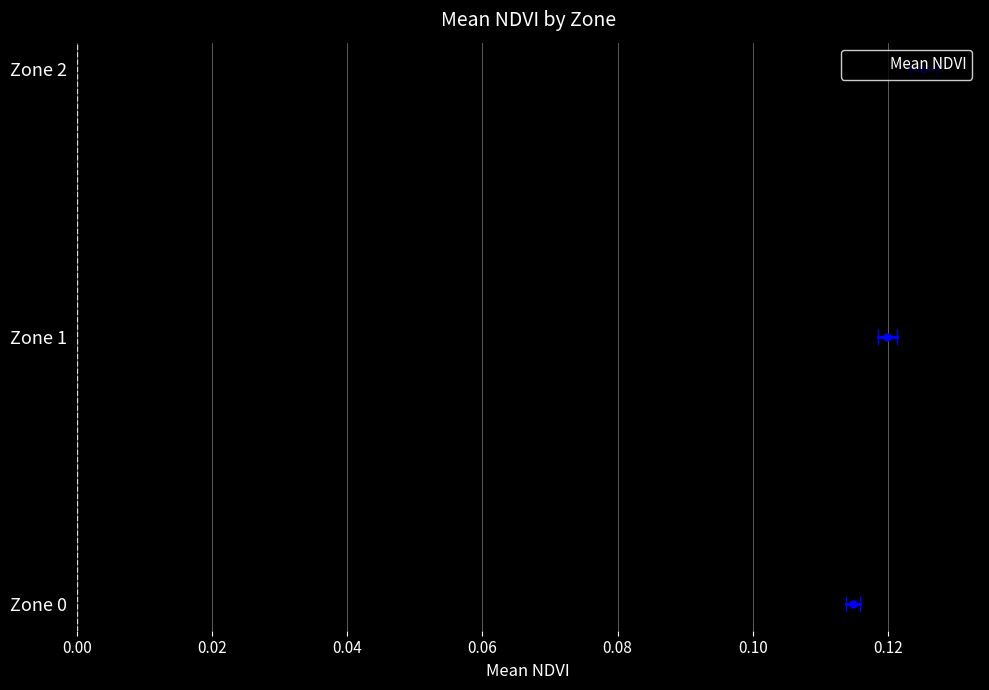

Is it true that the value at 0.02 is 0.0?

False